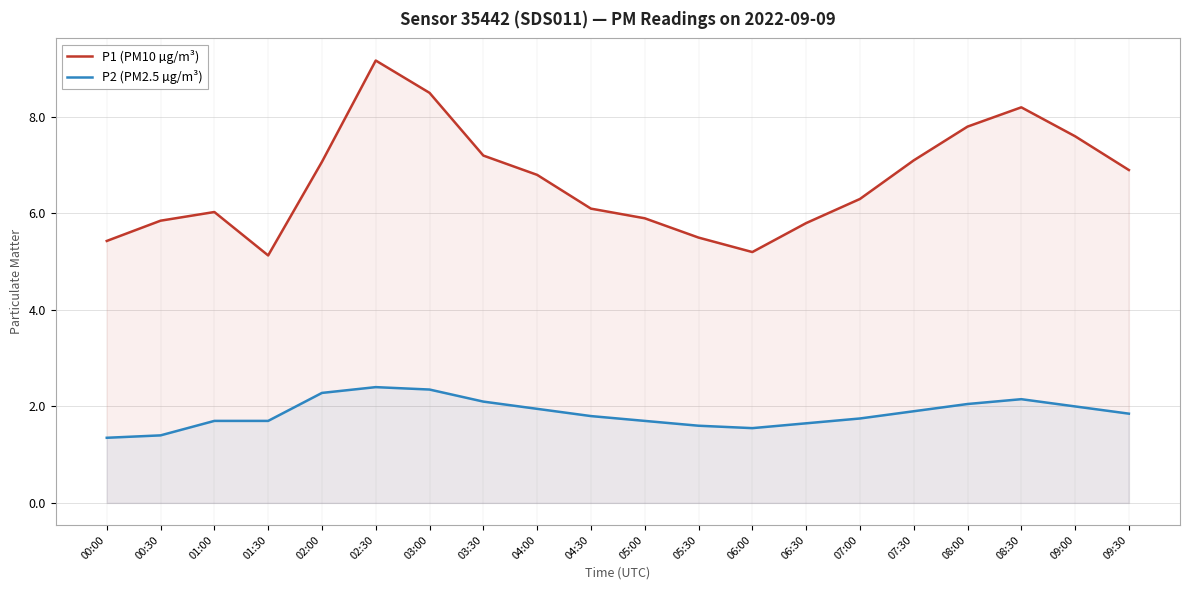

At which category is the sum across all series the highest?

02:30